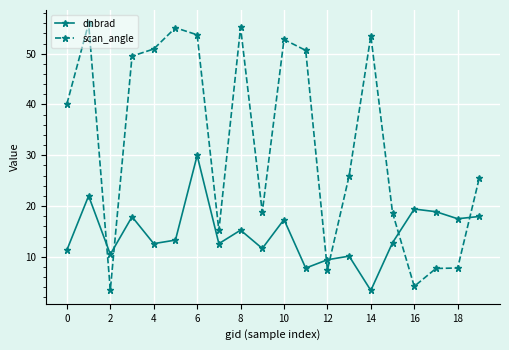

What is the value of the dnbrad point at the 16th from the left?

12.8